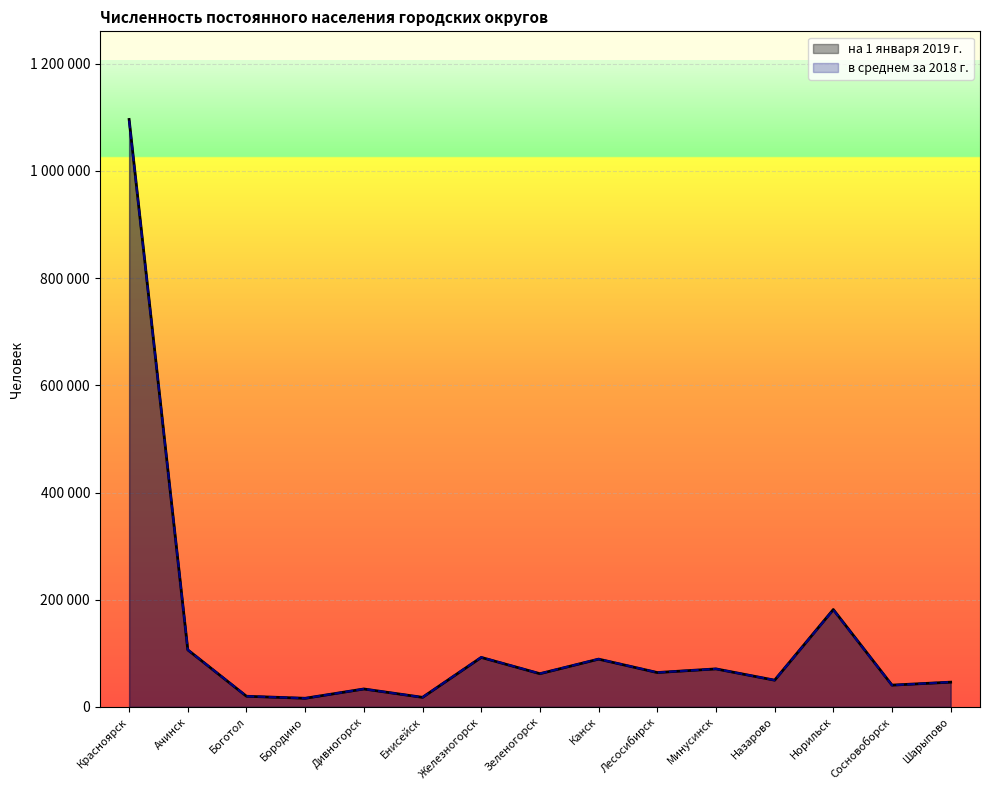

In в среднем за 2018 г., how many points are lower than both neighbors (excluding endpoints)?

6